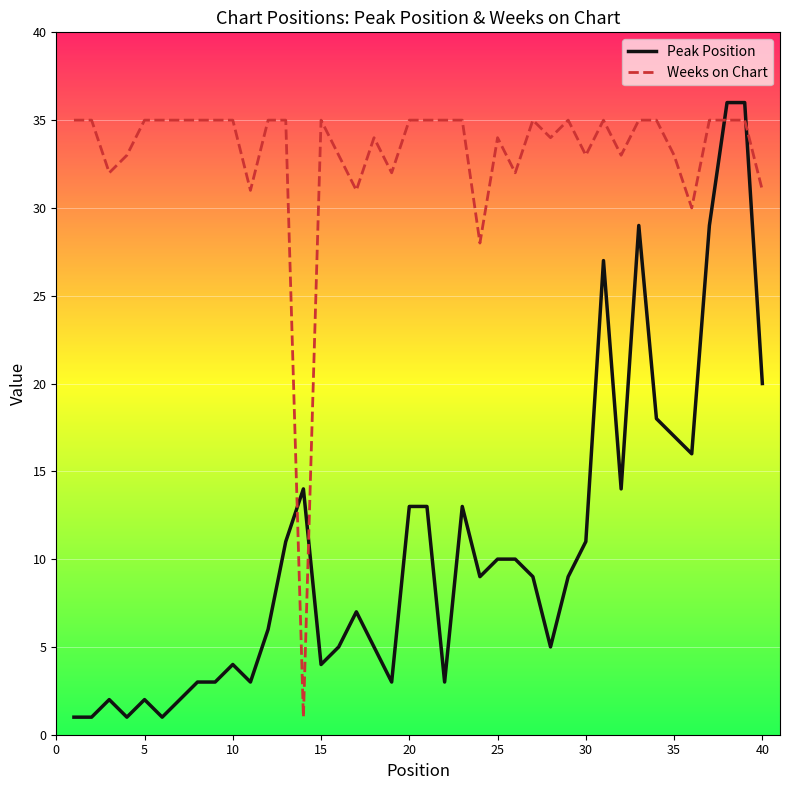

What is the smallest value displayed?

1